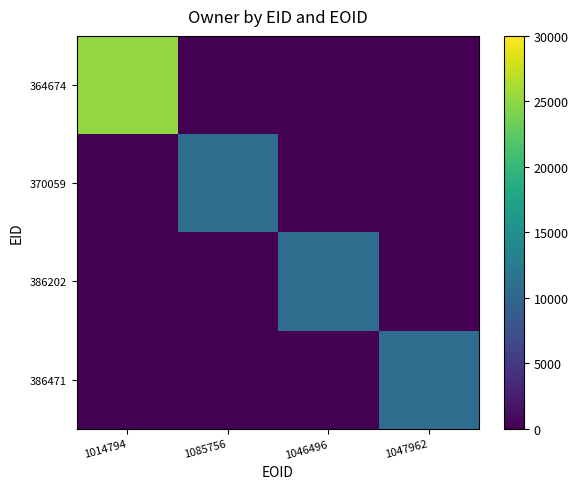

At which category does the chart reach its peak across all series?

1014794